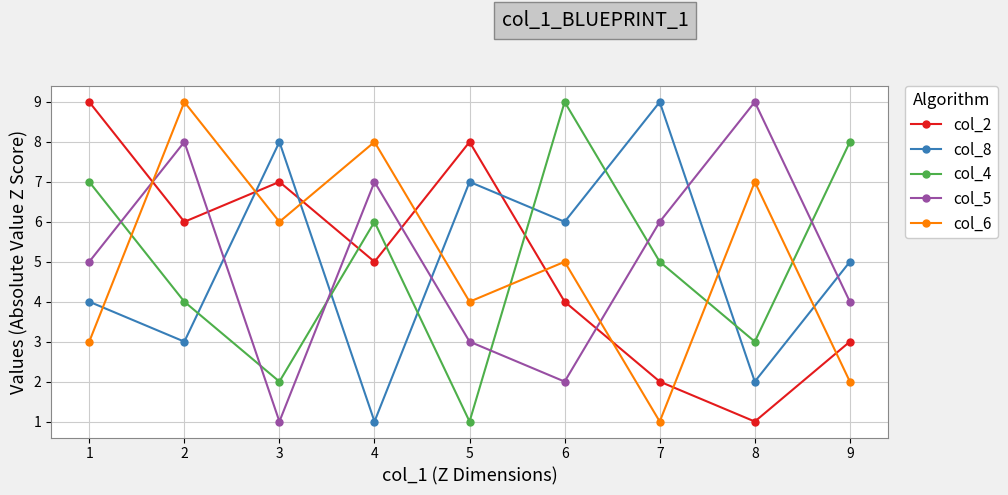

Reading left to right, transcribe all the data shown in this chart.

col_2: 1=9	2=6	3=7	4=5	5=8	6=4	7=2	8=1	9=3
col_8: 1=4	2=3	3=8	4=1	5=7	6=6	7=9	8=2	9=5
col_4: 1=7	2=4	3=2	4=6	5=1	6=9	7=5	8=3	9=8
col_5: 1=5	2=8	3=1	4=7	5=3	6=2	7=6	8=9	9=4
col_6: 1=3	2=9	3=6	4=8	5=4	6=5	7=1	8=7	9=2